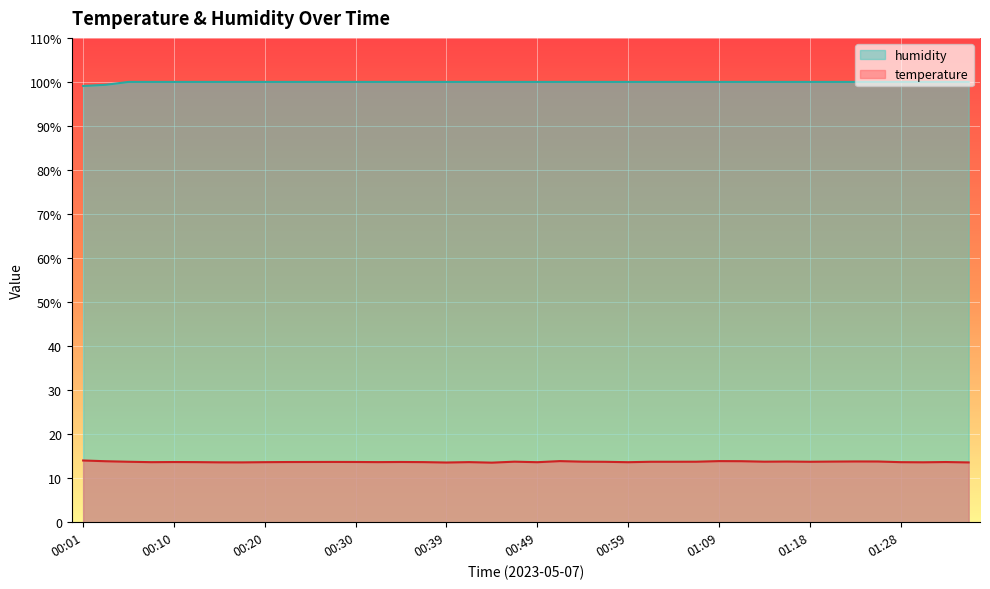

What is the average value of the humidity series?

100.0